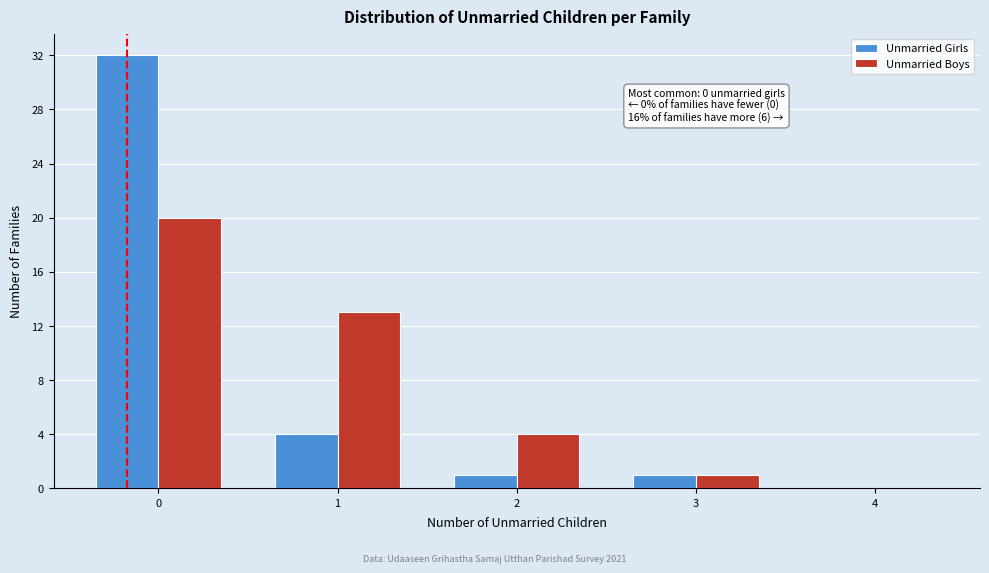

Reading left to right, transcribe all the data shown in this chart.

Unmarried Girls: 0=32	1=4	2=1	3=1	4=0
Unmarried Boys: 0=20	1=13	2=4	3=1	4=0